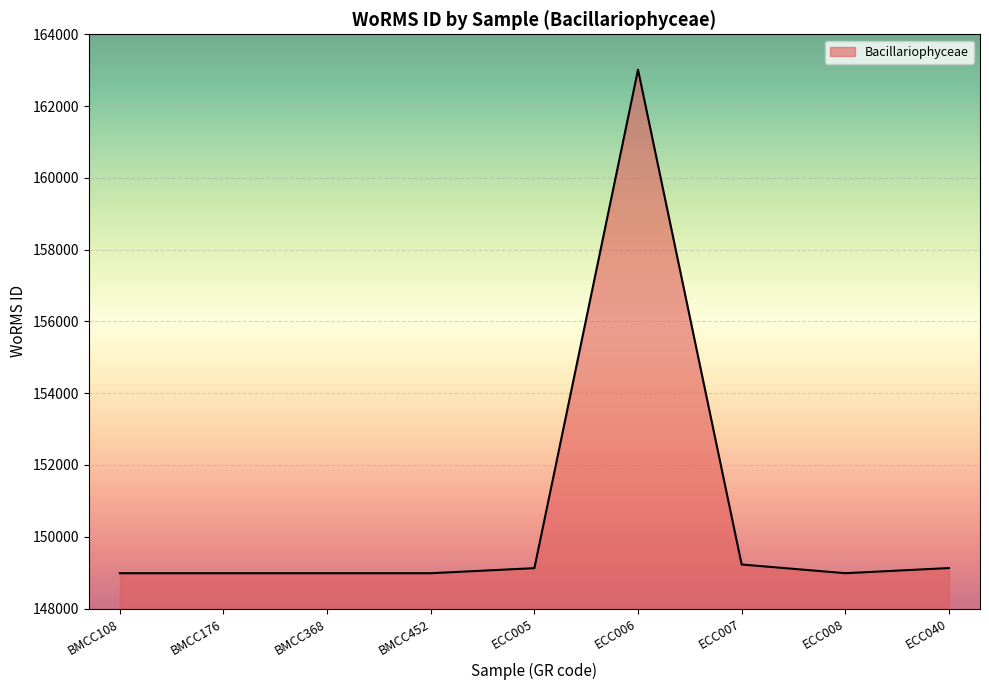

Rank the categories by value from highest to lowest.

ECC006, ECC007, ECC040, ECC005, BMCC108, BMCC176, BMCC368, BMCC452, ECC008